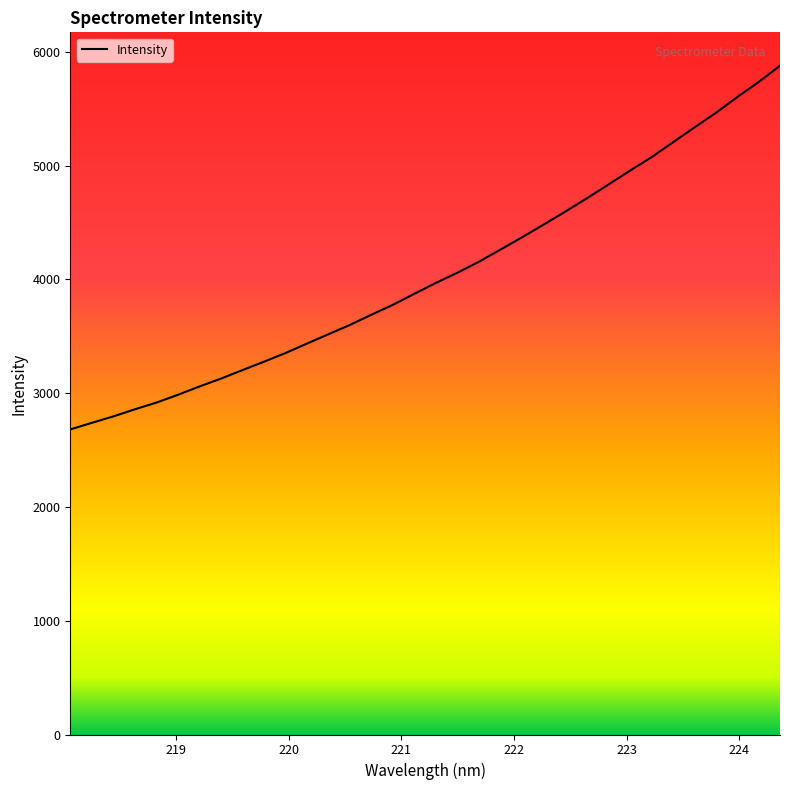

What is the difference between the maximum and minimum values?

3196.2